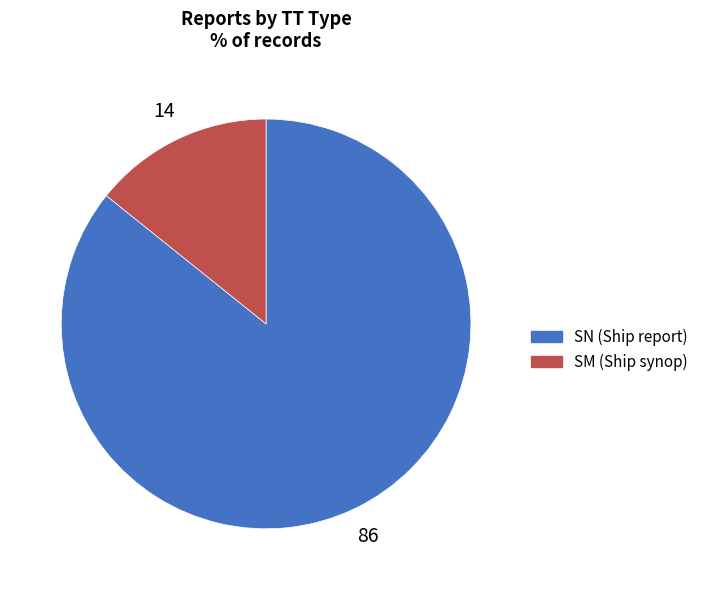

Does SM represent more than half of the total?

No